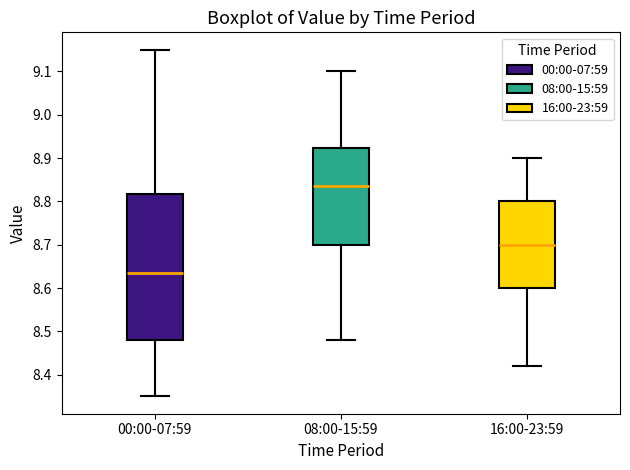

Reading left to right, transcribe this box plot: for each box, give where its median line is, the range the box spans, and where its two whiskers end, as read against the y-axis. The values are not printed on the chart, so give them approximately, as read against the axis.

00:00-07:59: median 8.64, box 8.48 to 8.82, whiskers 8.35 to 9.15
08:00-15:59: median 8.84, box 8.70 to 8.92, whiskers 8.48 to 9.10
16:00-23:59: median 8.70, box 8.60 to 8.80, whiskers 8.42 to 8.90